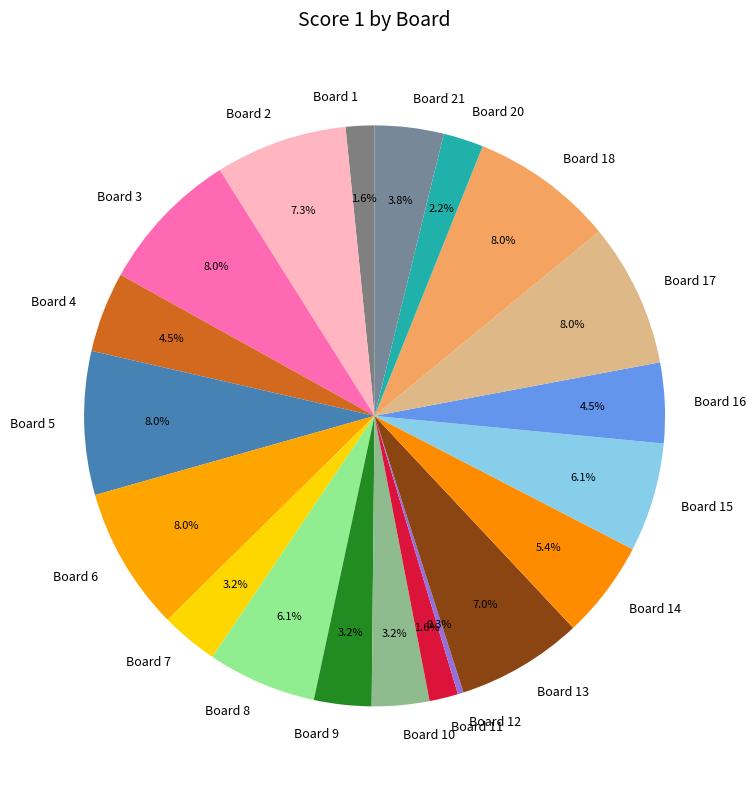

Do Board 3 and Board 18 together represent more than half of the pie?

No